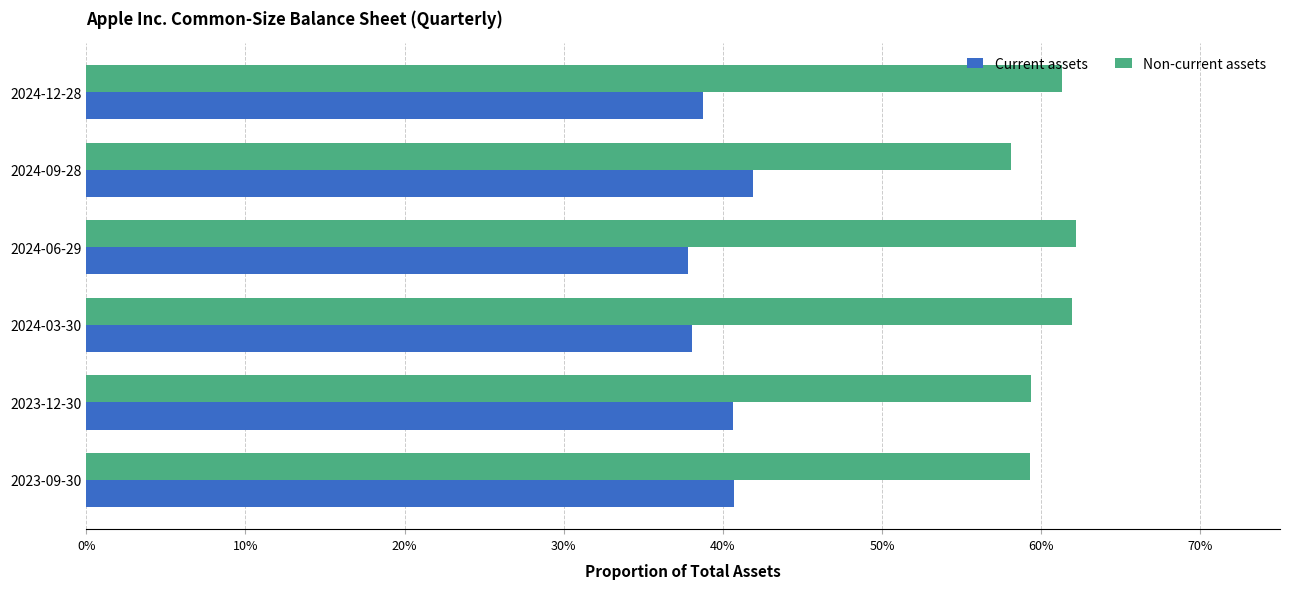

What are all the series names shown in the legend?

Current assets, Non-current assets